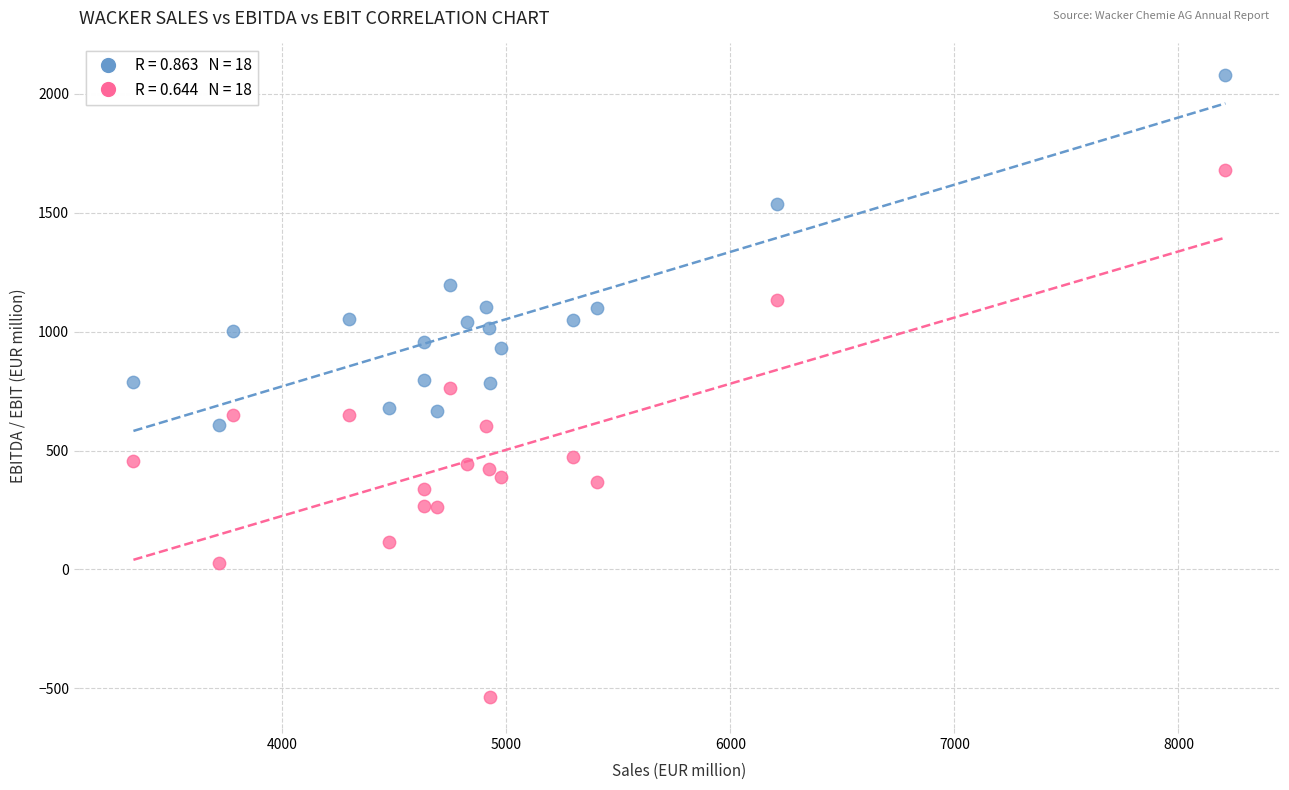

Across all data points, what is the range of Y values (max minus min)?

2617.2